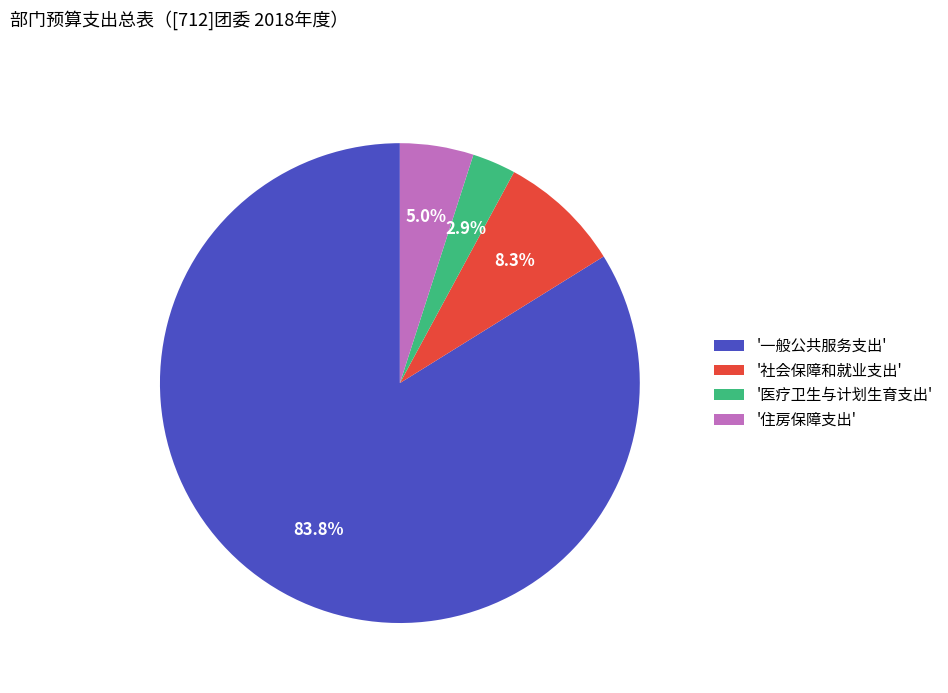

Which has a higher value, '社会保障和就业支出' or '住房保障支出'?

'社会保障和就业支出'